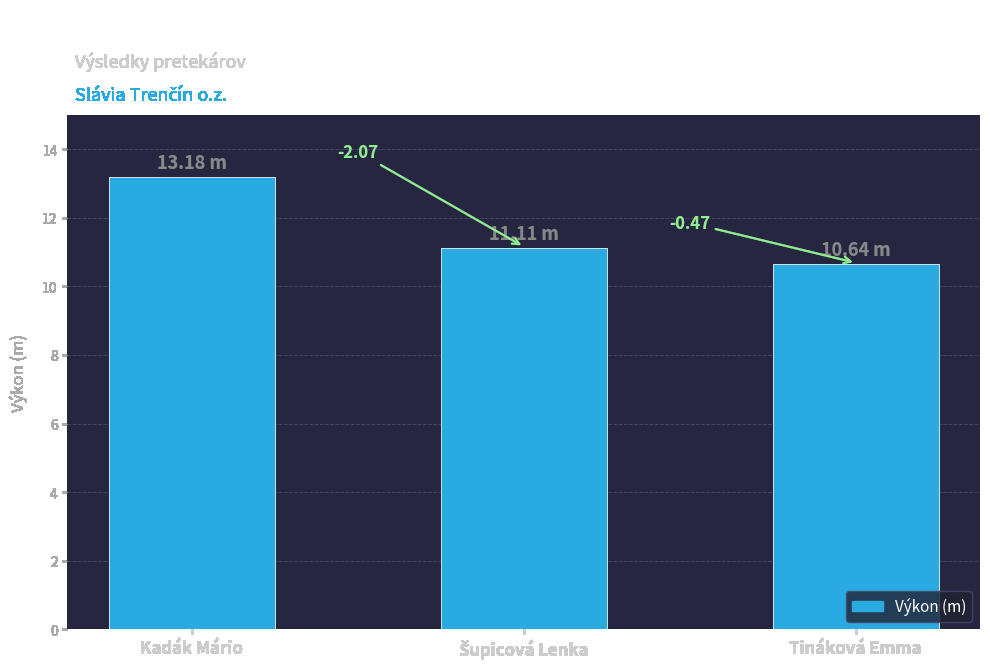

What is the difference between the values at Šupicová Lenka and Kadák Mário?

2.1